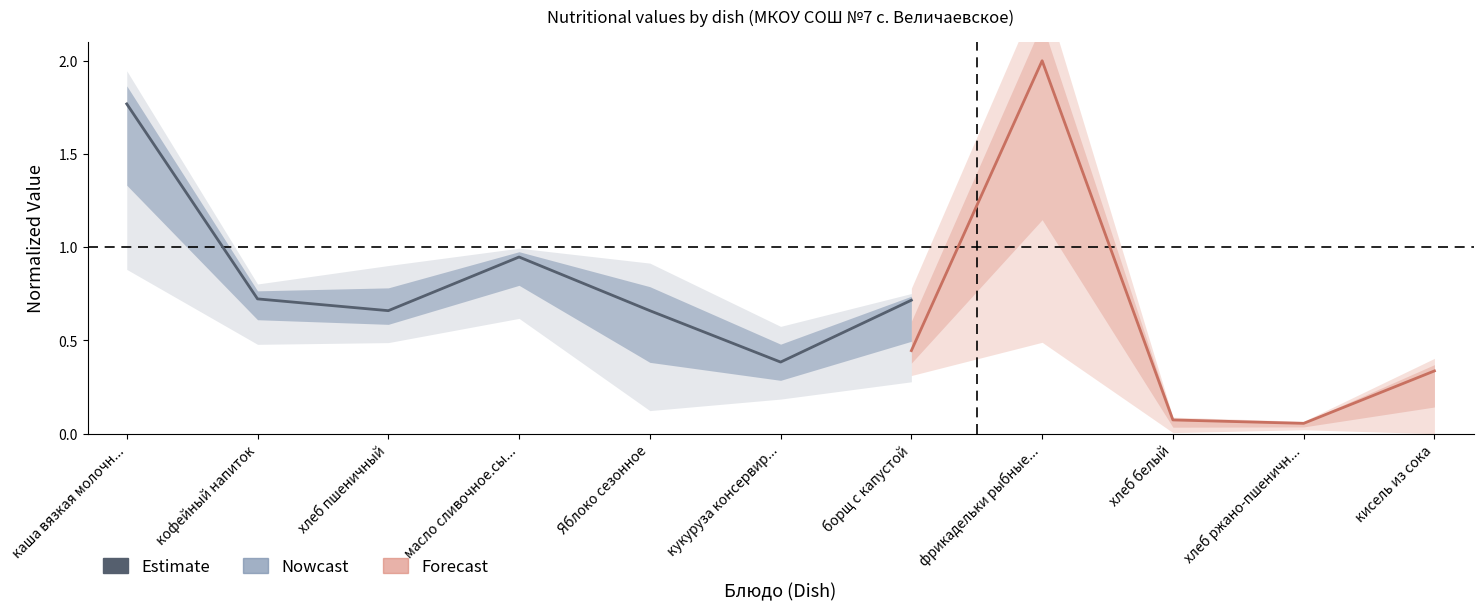

The value at масло сливочное.сы... is 1.6. True or false?

False